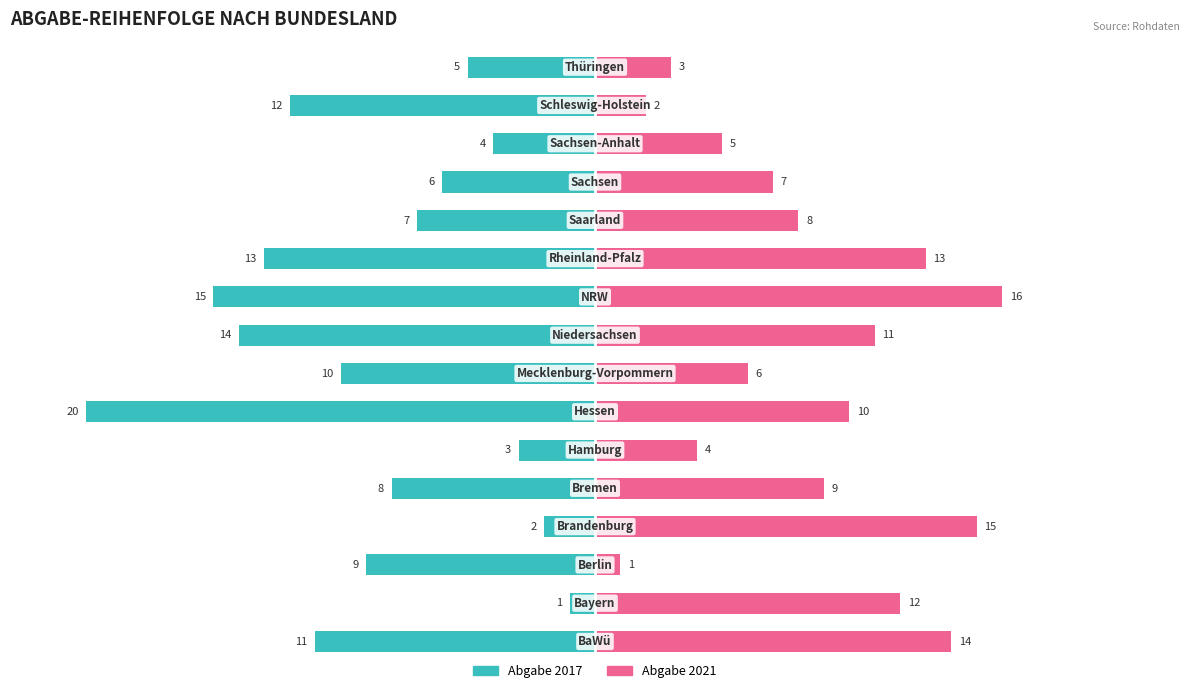

How many bars are there in total?

32